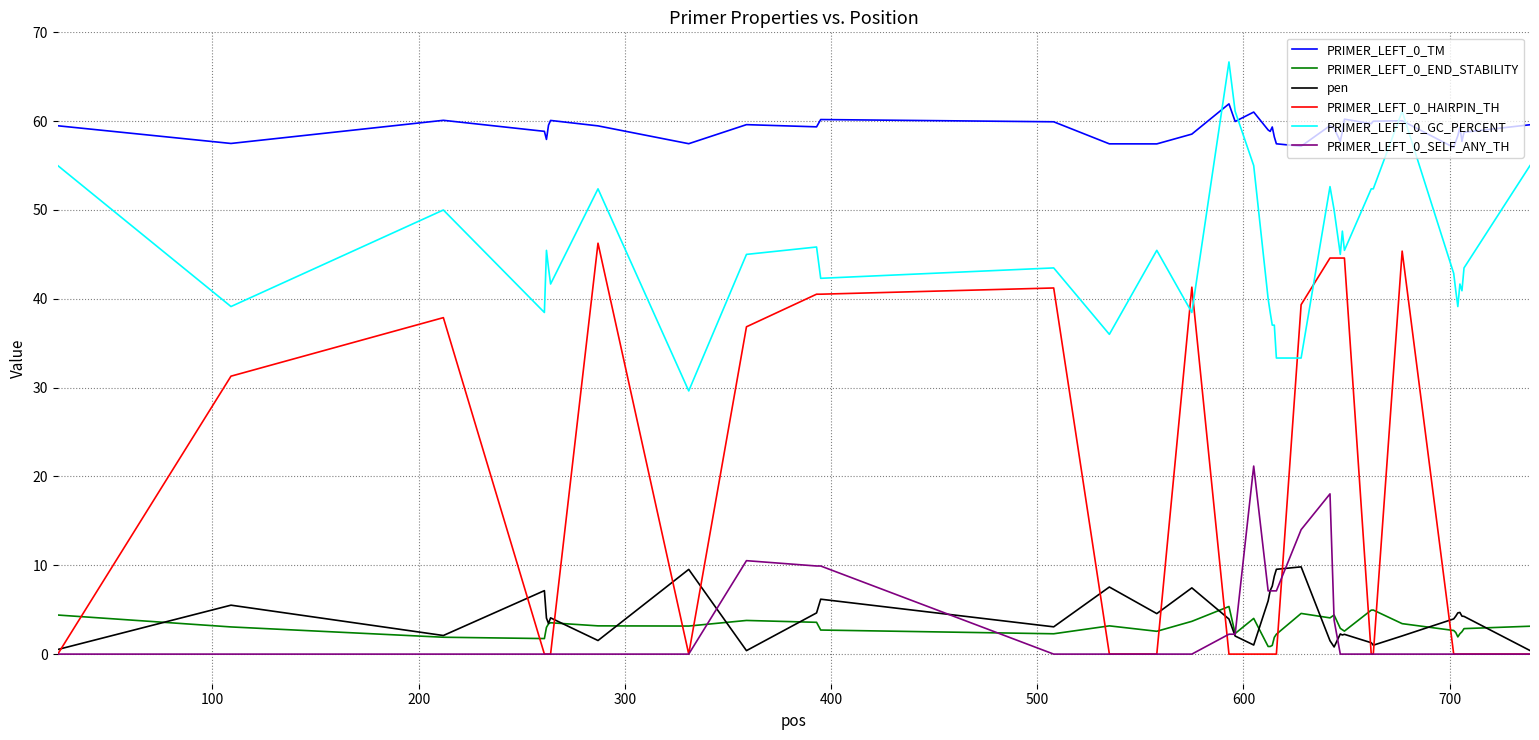

Does the chart have visible grid lines?

Yes